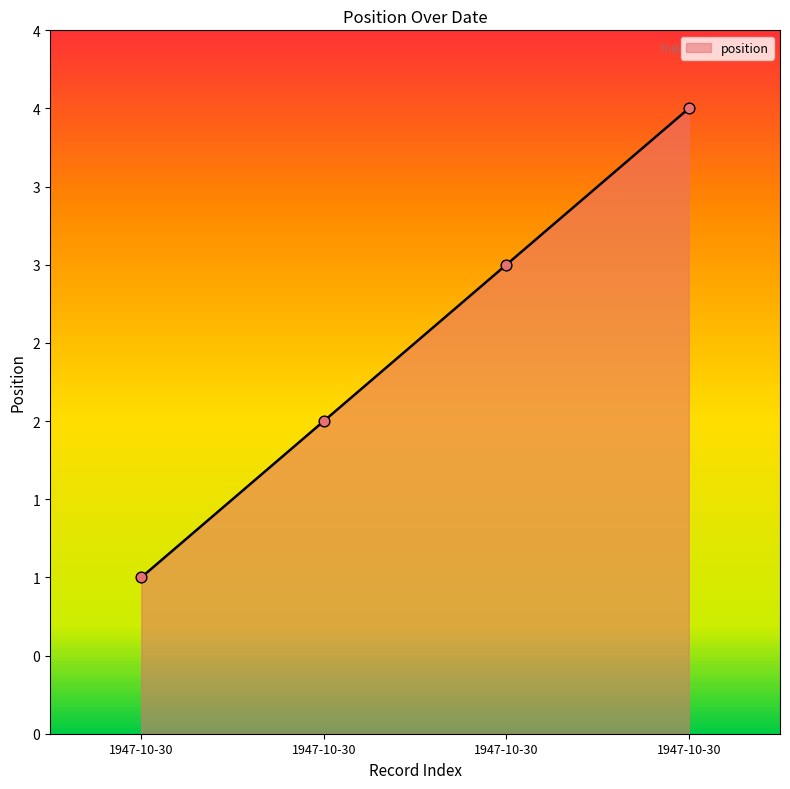

Does the chart have visible grid lines?

No